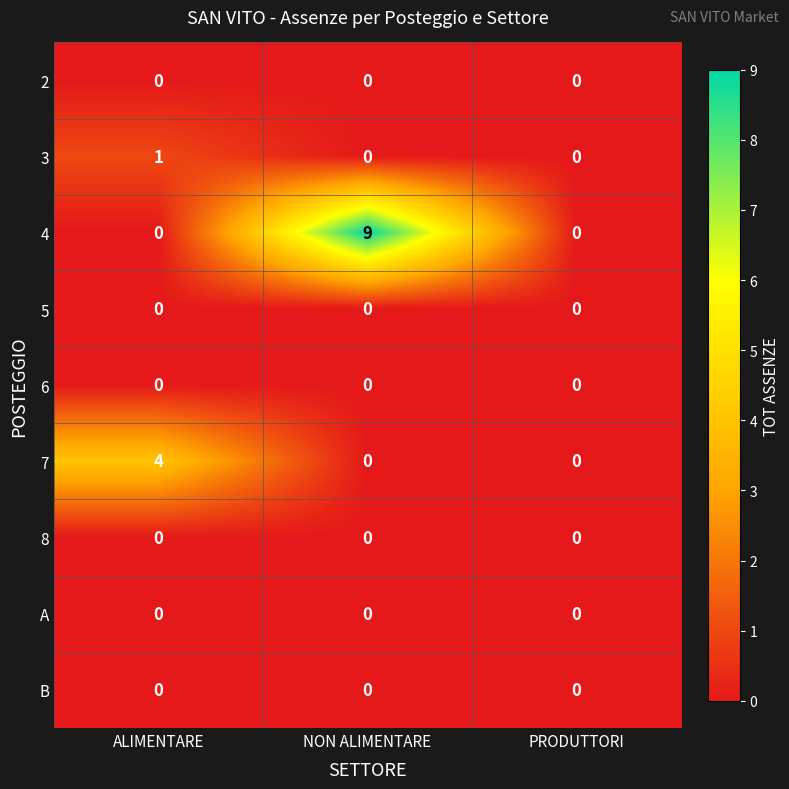

Which series has the largest total across all categories?

4